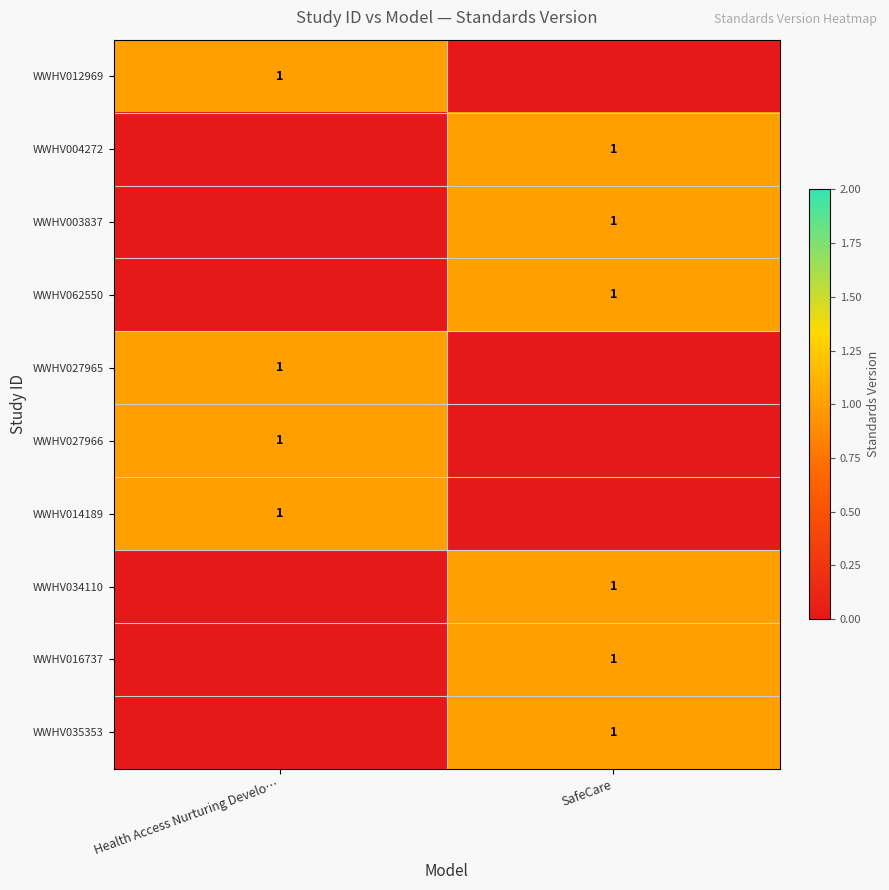

Which label corresponds to the largest value in the chart?

Health Access Nurturing Develo…